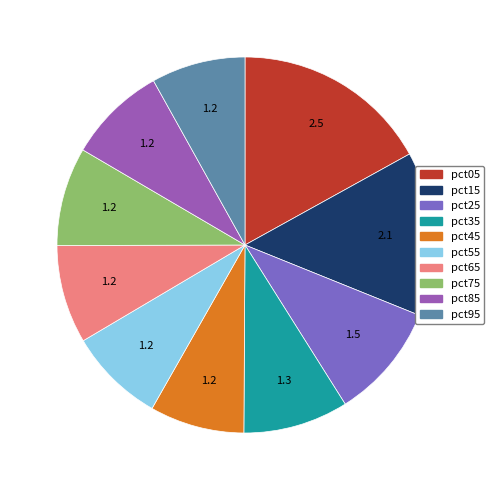

To the nearest percent, what percentage of the pie is pct55?

8%